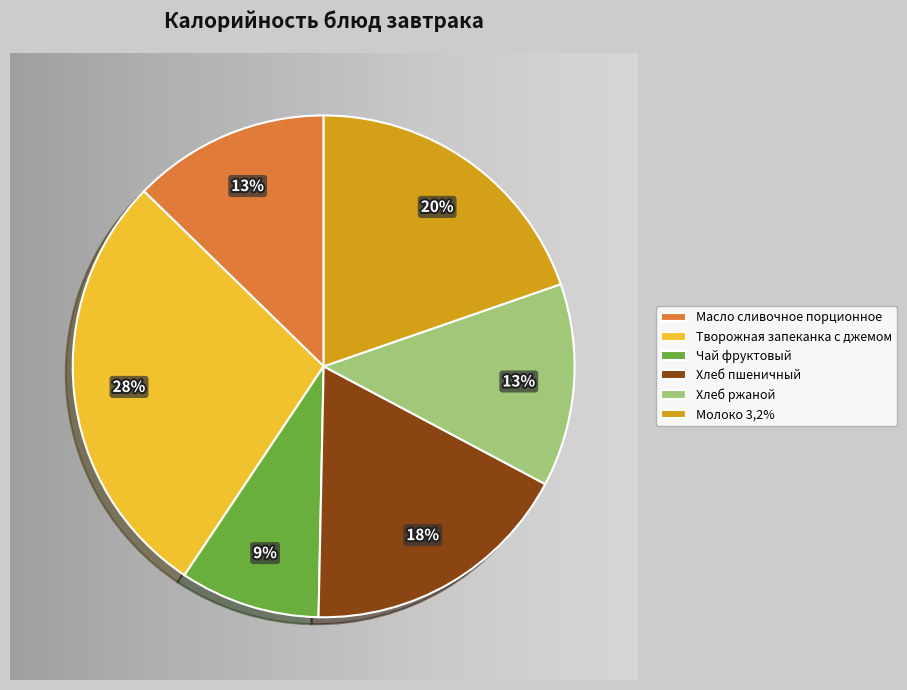

Is there any slice that represents more than half of the pie?

No